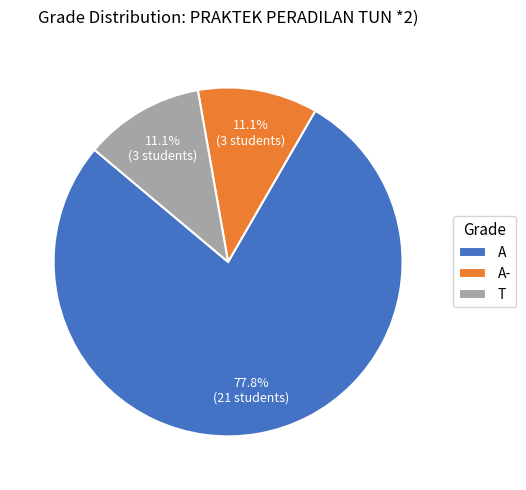

Which category accounts for the majority?

A